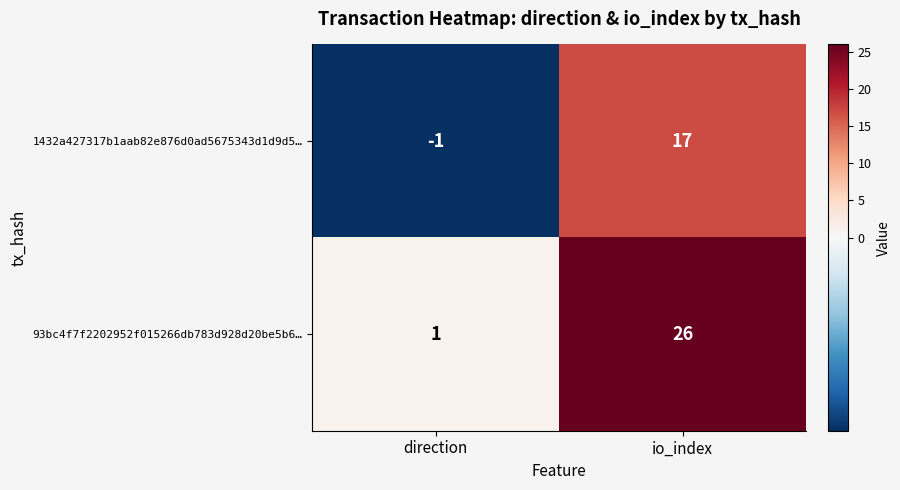

Which series has the largest range (max minus min)?

93bc4f7f2202952f015266db783d928d20be5b6…